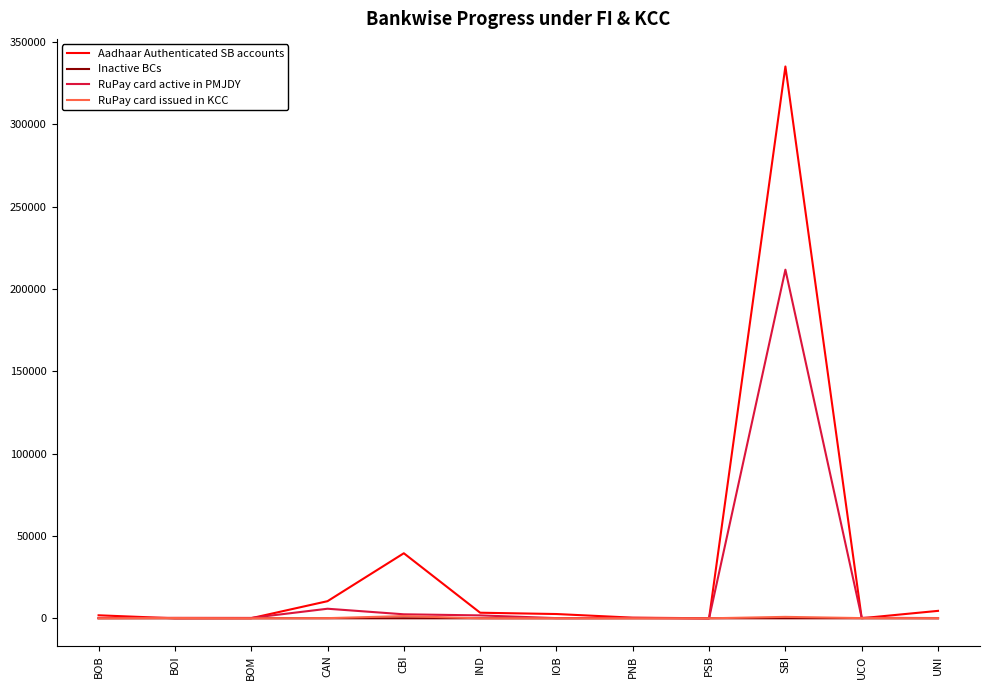

Which series has the widest spread of values?

Aadhaar Authenticated SB accounts